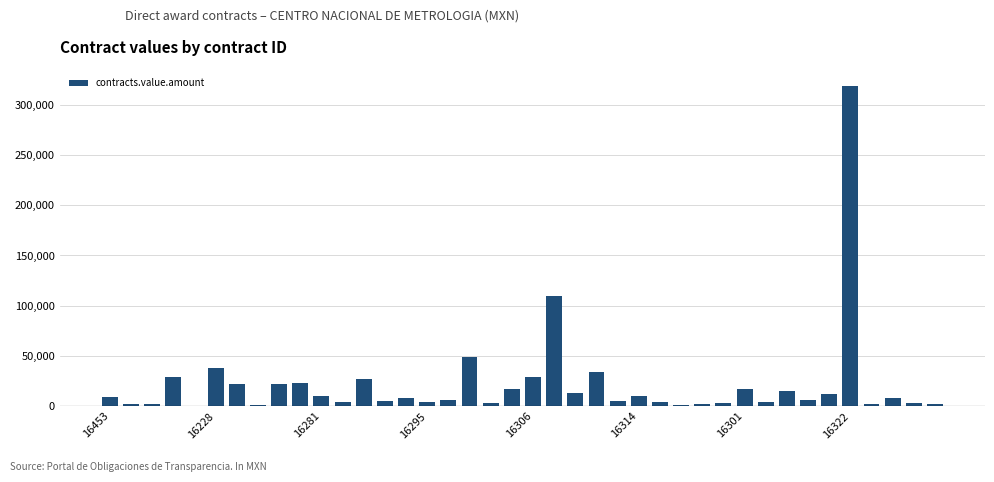

What is the greatest value displayed?

319054.4